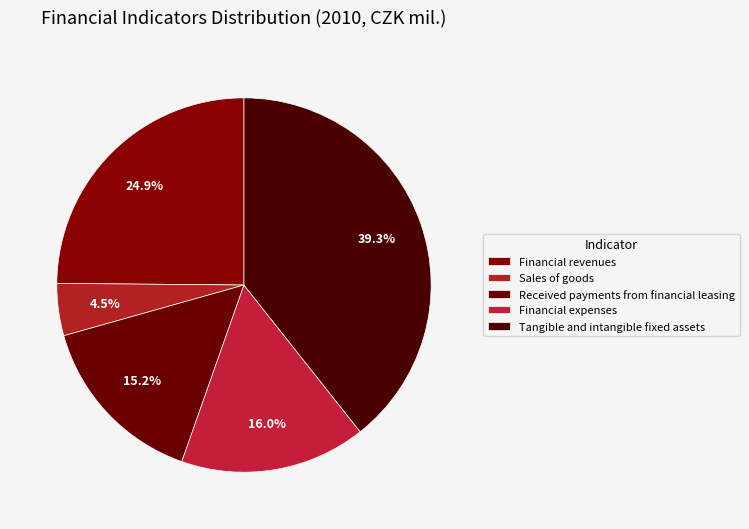

Combined, do Received payments from financial leasing and Tangible and intangible fixed assets account for over 50%?

Yes